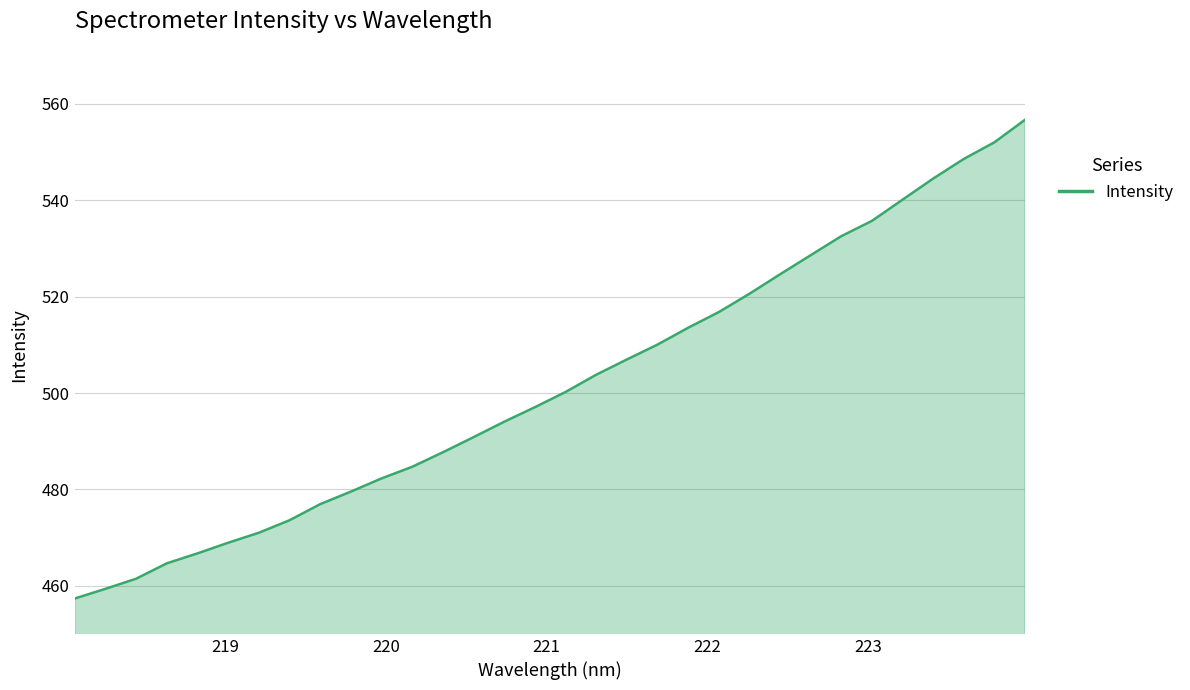

What is the difference between the maximum and minimum values?

99.4